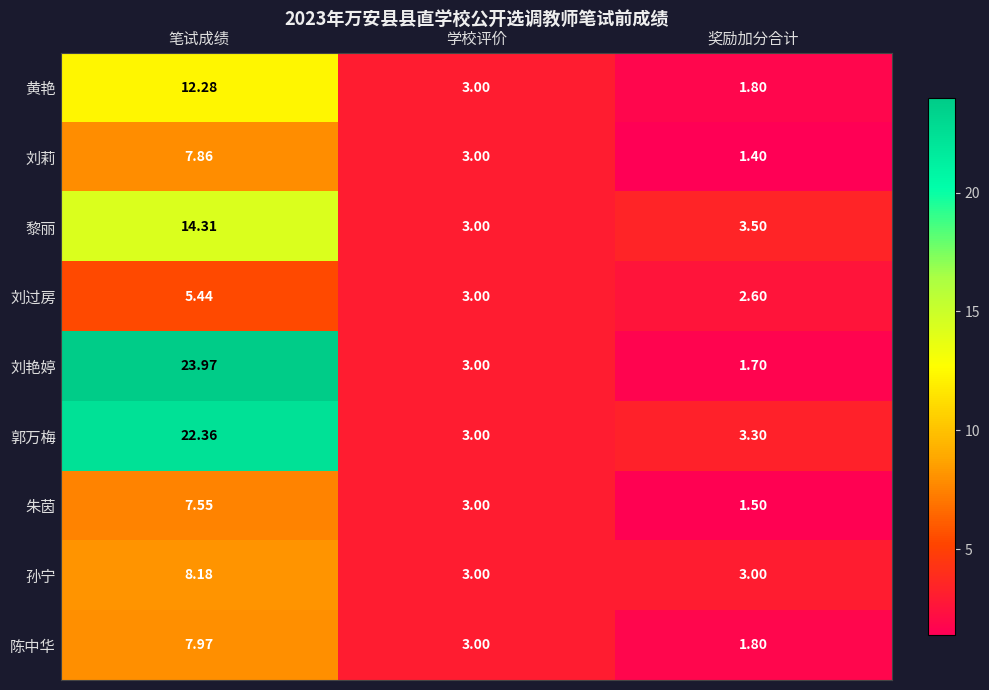

Which series has the widest spread of values?

刘艳婷